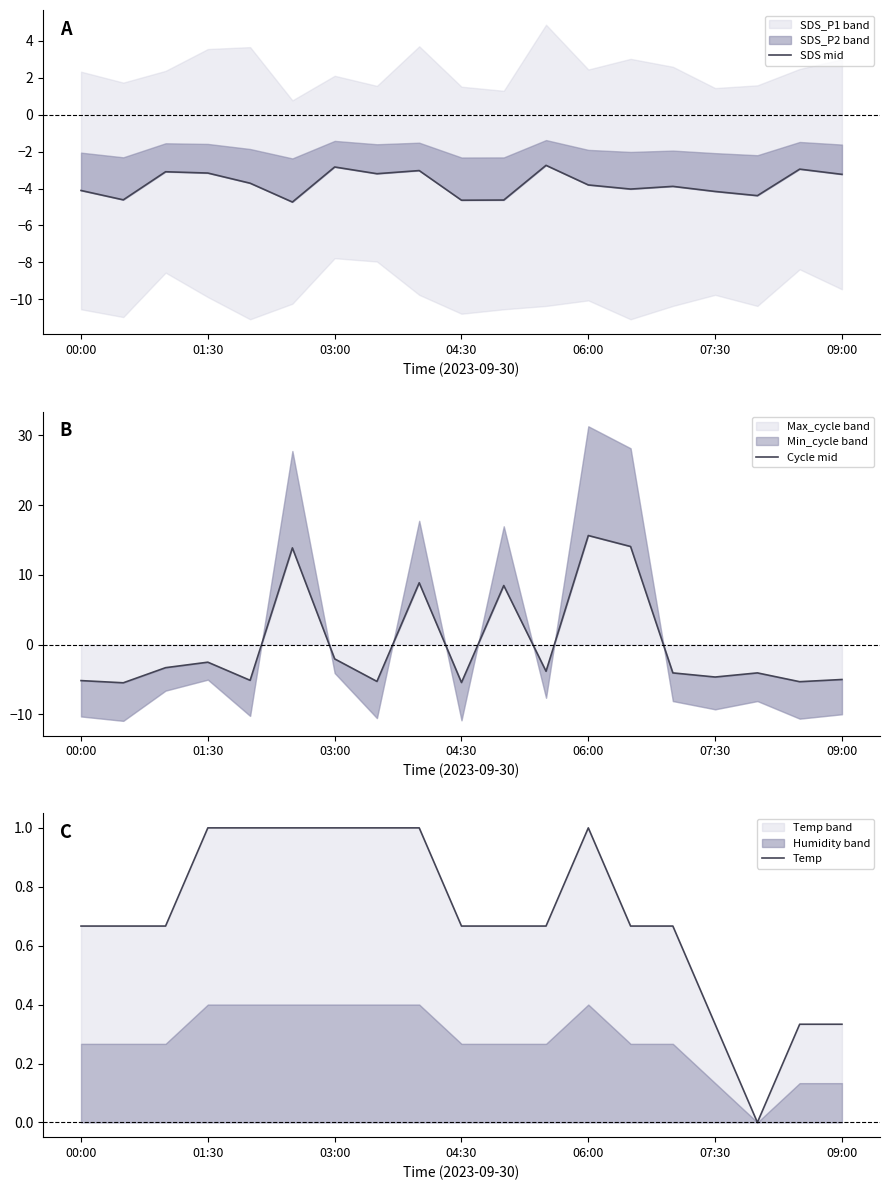

How many data points in SDS mid are above -3?

3